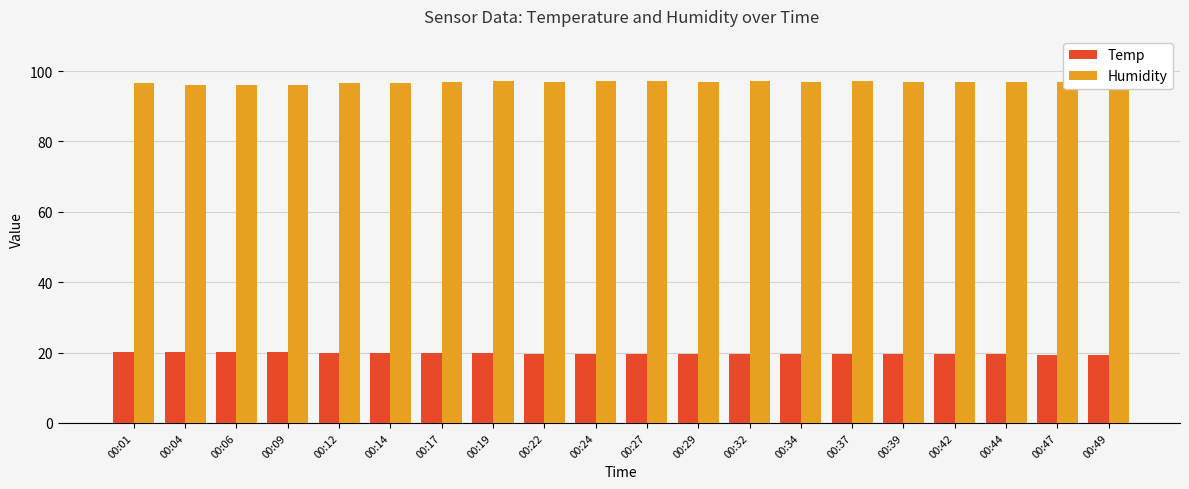

Which series has the largest total across all categories?

Humidity